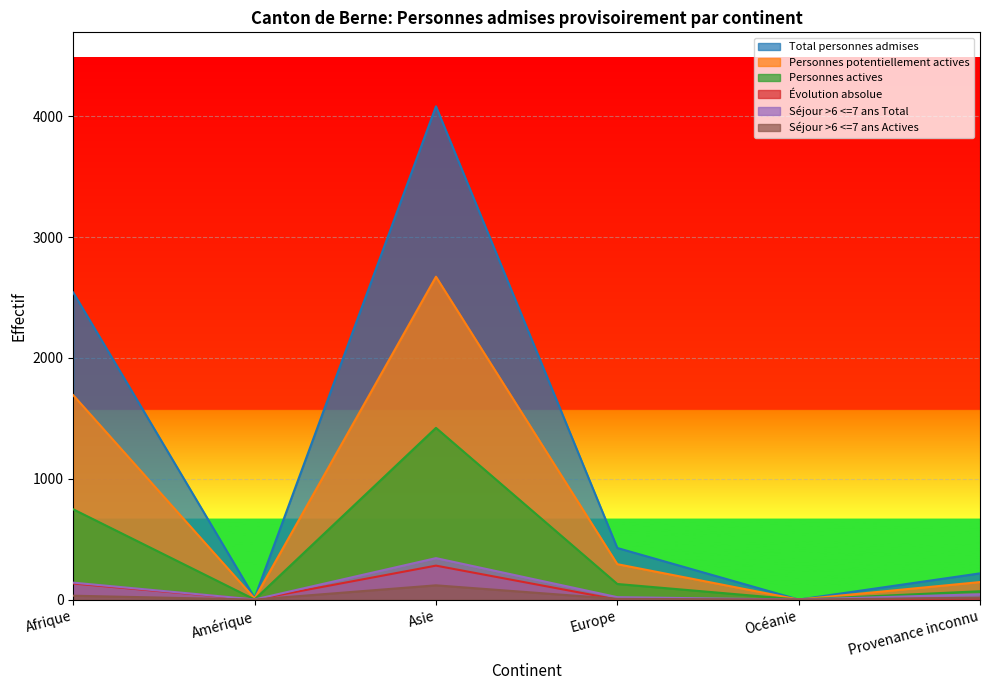

Which label corresponds to the largest value in the chart?

Asie